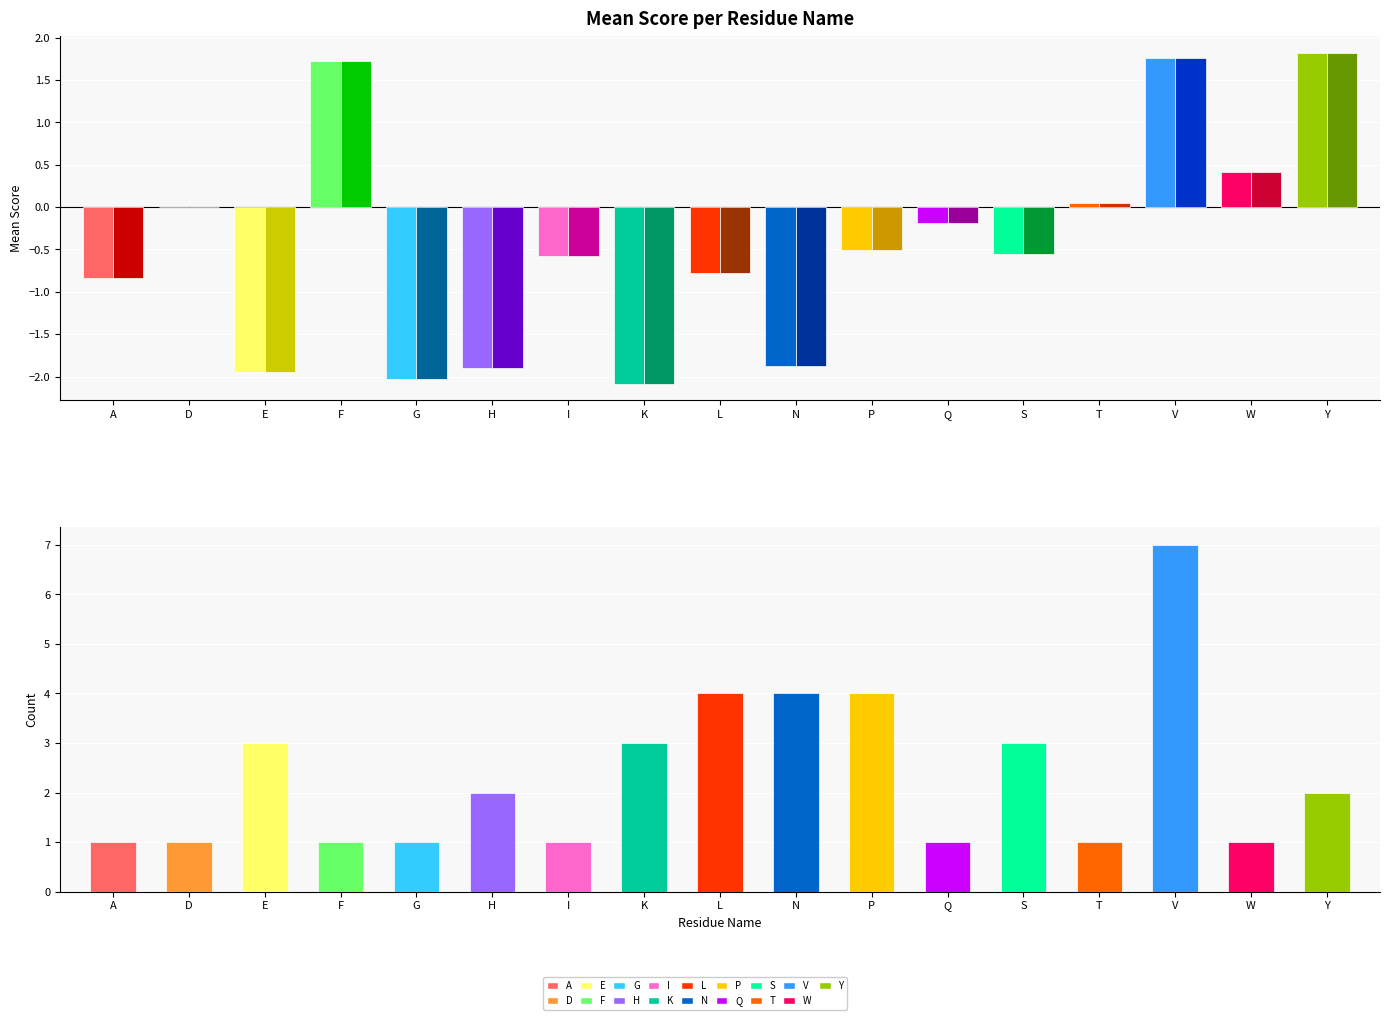

What position from the left is A?

1